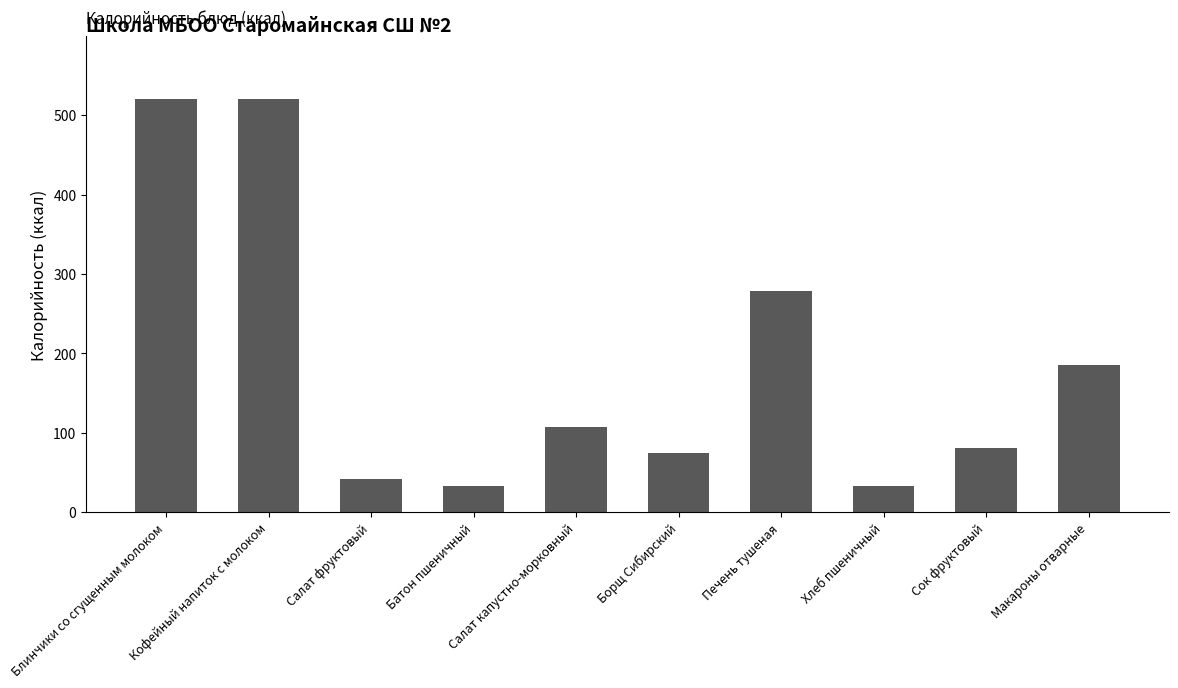

True or false: the data shows 51.2 at Хлеб пшеничный.

False